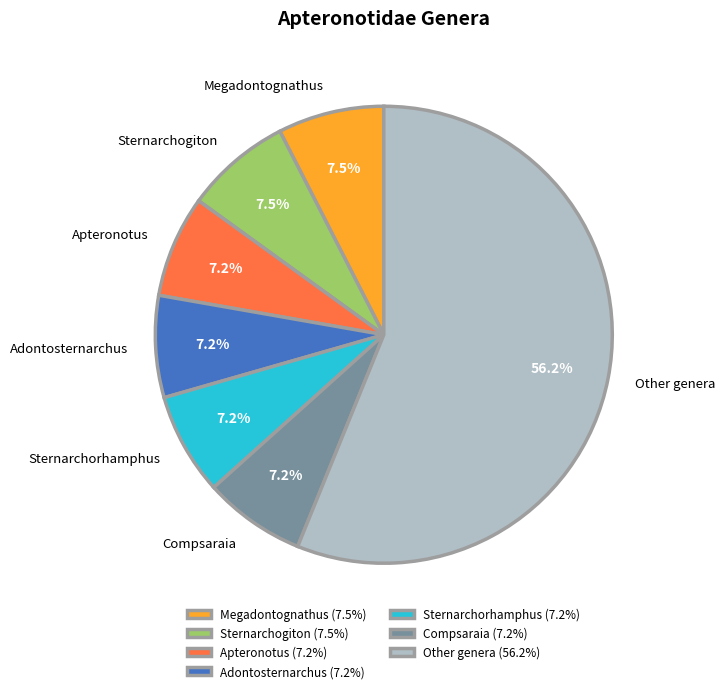

What is the total percentage of Megadontognathus and Adontosternarchus?

14.7%